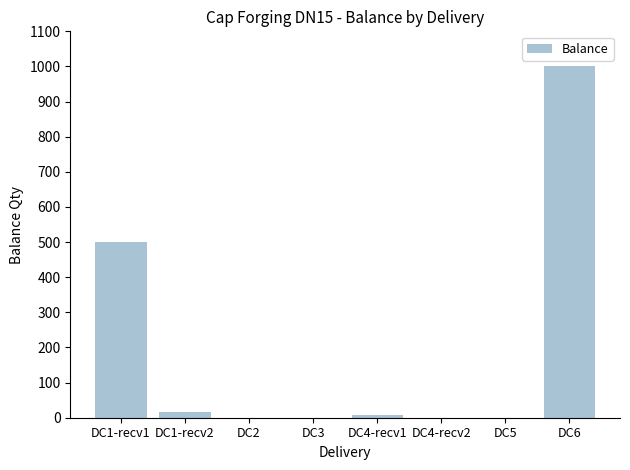

At which label does the data first exceed 8?

DC1-recv1